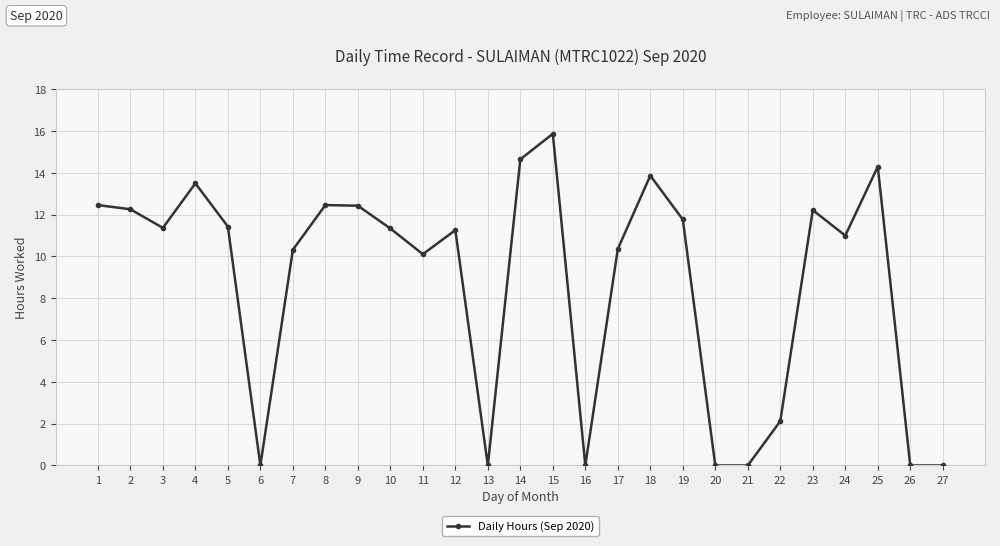

What is the maximum value shown in the chart?

15.9